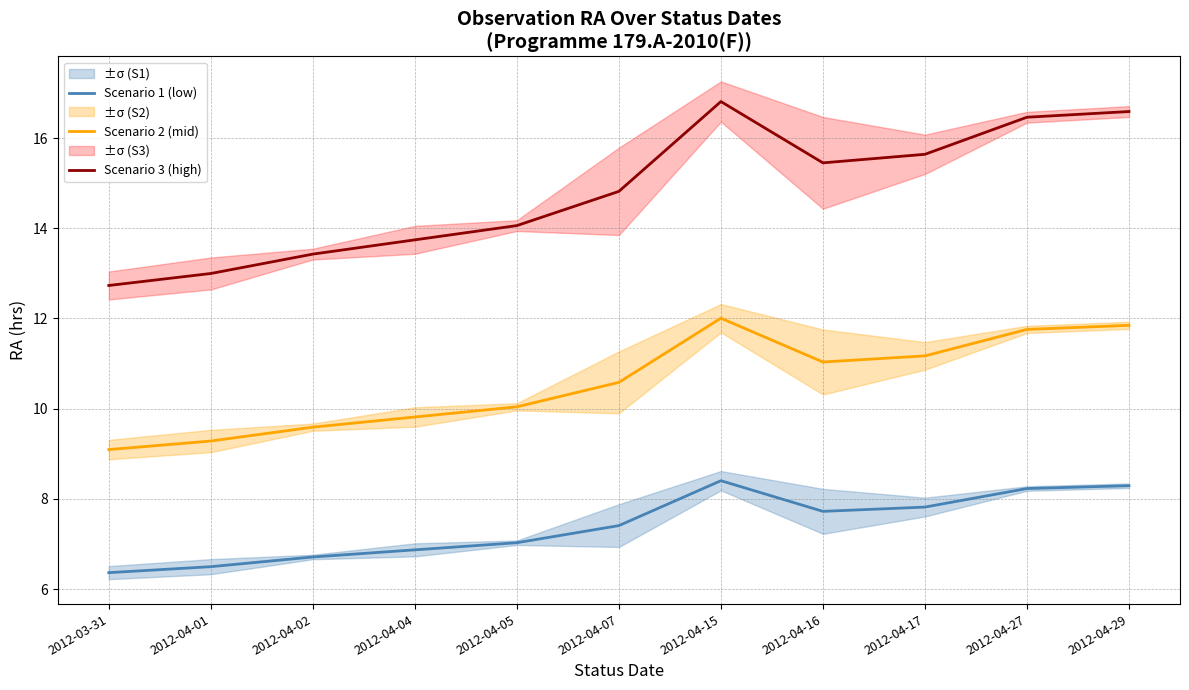

True or false: Scenario 1 (low) and Scenario 2 (mid) cross at least once.

False